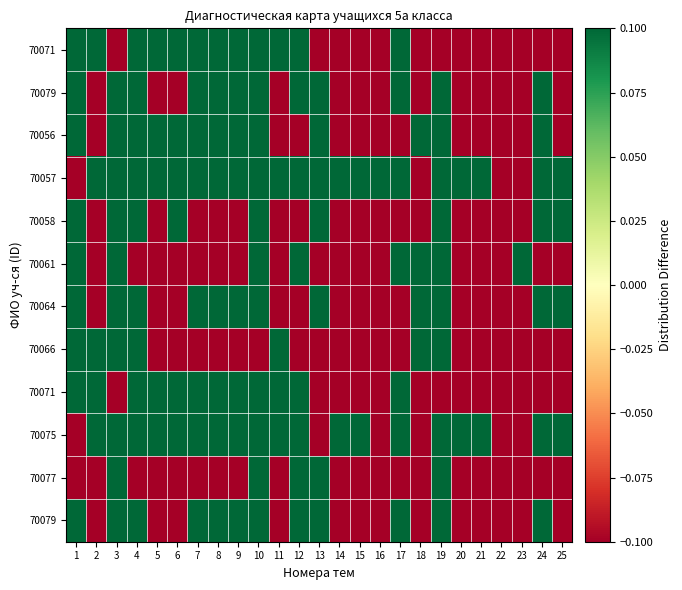

What is the total value across all series at 18?

-0.4